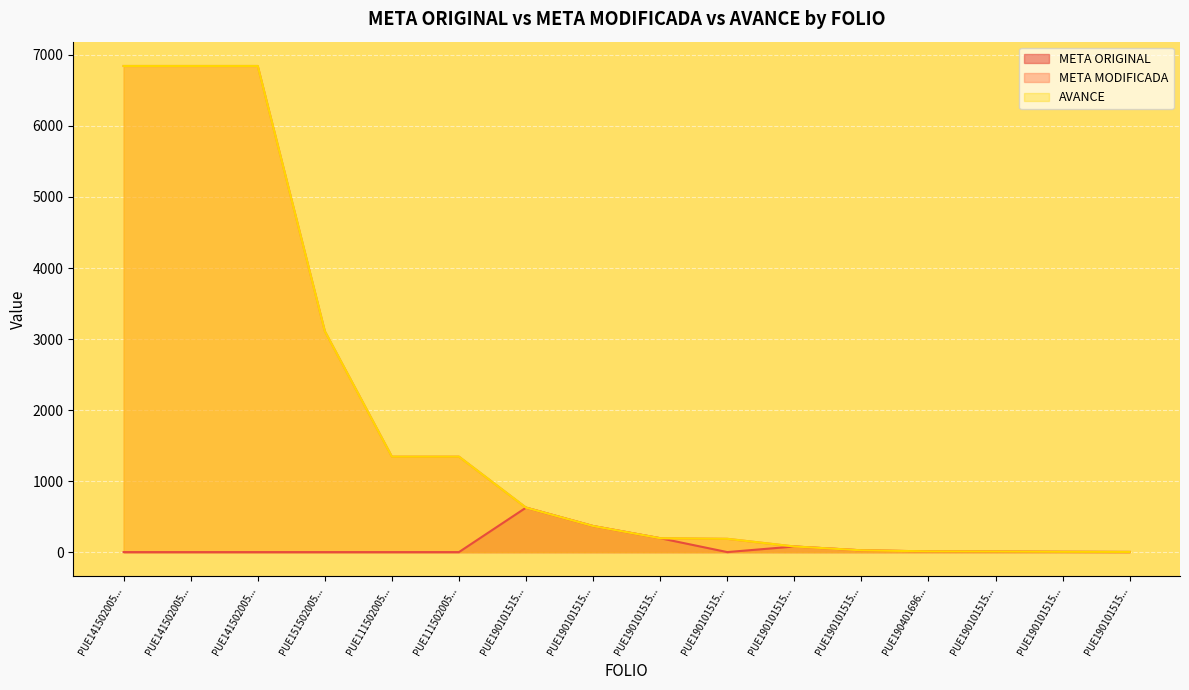

Which series has the largest total across all categories?

META MODIFICADA